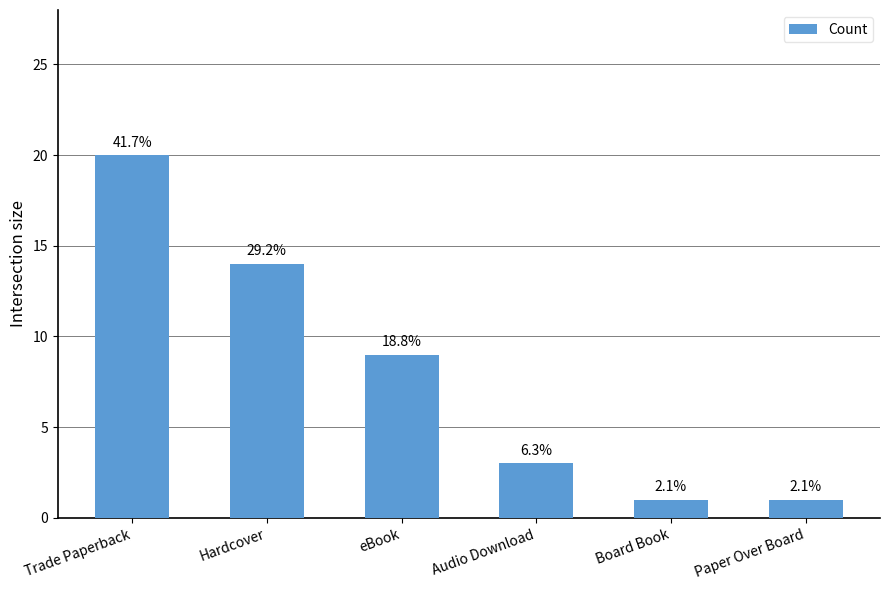

How many bars are there in total?

6